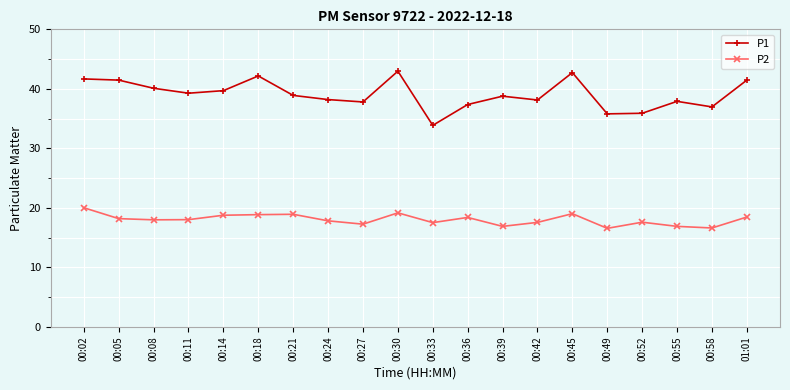

How many lines are shown in the chart?

2